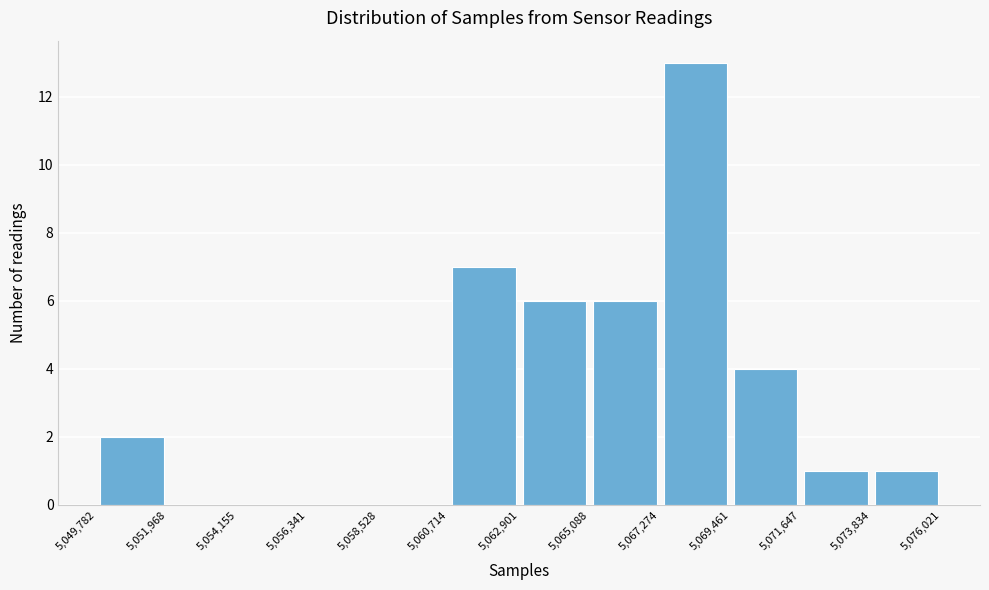

Reading left to right, transcribe this chart: for each bar, give the range it covers on the x-axis and its height. The values are not printed on the chart, so give them approximately, as read against the axis.

5,049,782 to 5,051,968: 2
5,051,968 to 5,054,155: 0
5,054,155 to 5,056,341: 0
5,056,341 to 5,058,528: 0
5,058,528 to 5,060,714: 0
5,060,714 to 5,062,901: 7
5,062,901 to 5,065,088: 6
5,065,088 to 5,067,274: 6
5,067,274 to 5,069,461: 13
5,069,461 to 5,071,647: 4
5,071,647 to 5,073,834: 1
5,073,834 to 5,076,021: 1